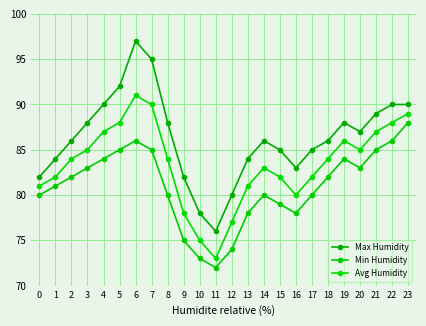

Reading left to right, transcribe all the data shown in this chart.

Max Humidity: 82	84	86	88	90	92	97	95	88	82	78	76	80	84	86	85	83	85	86	88	87	89	90	90
Min Humidity: 80	81	82	83	84	85	86	85	80	75	73	72	74	78	80	79	78	80	82	84	83	85	86	88
Avg Humidity: 81	82	84	85	87	88	91	90	84	78	75	73	77	81	83	82	80	82	84	86	85	87	88	89